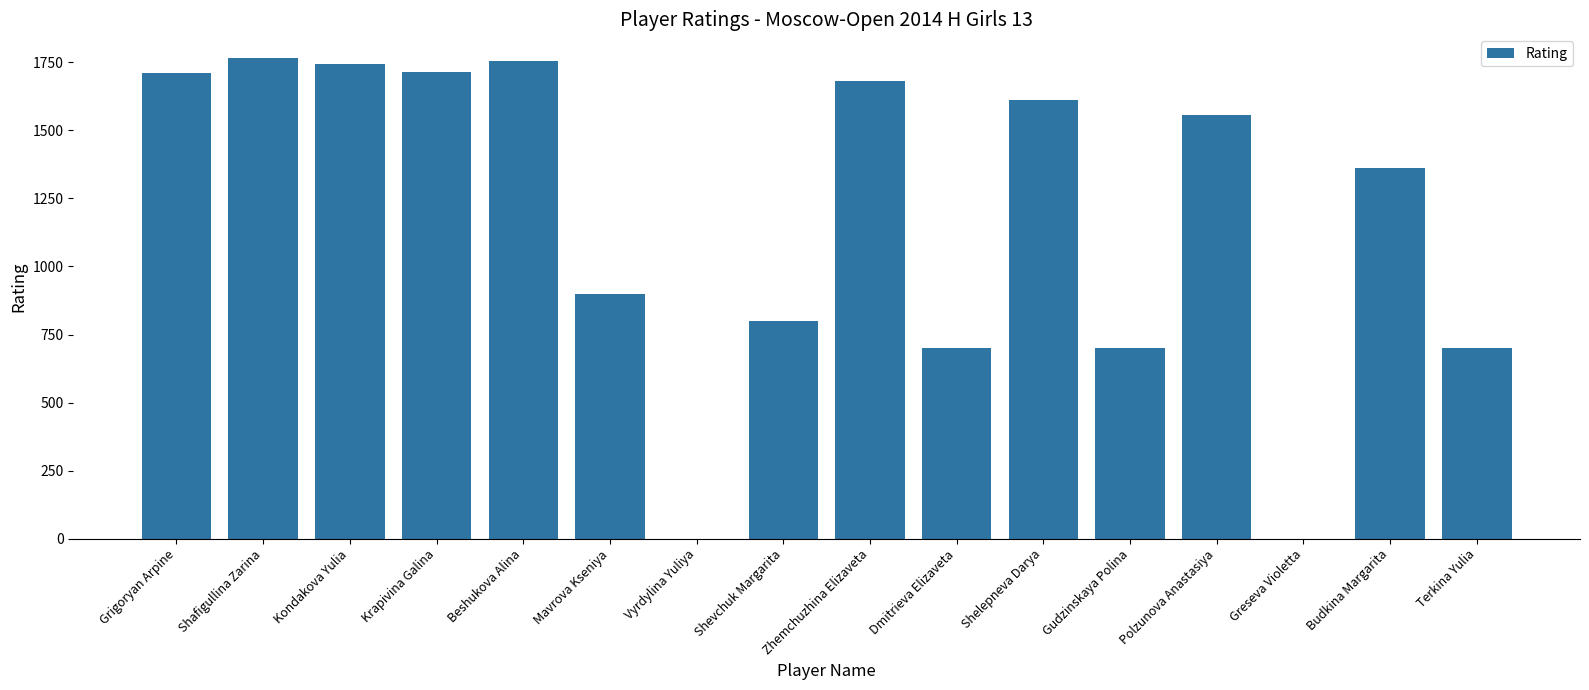

The value at Beshukova Alina is 773. True or false?

False